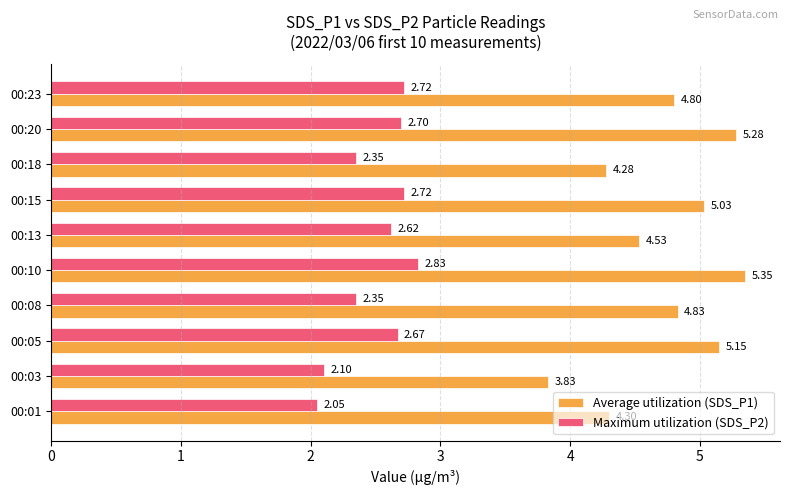

At which category is the sum across all series the highest?

00:10